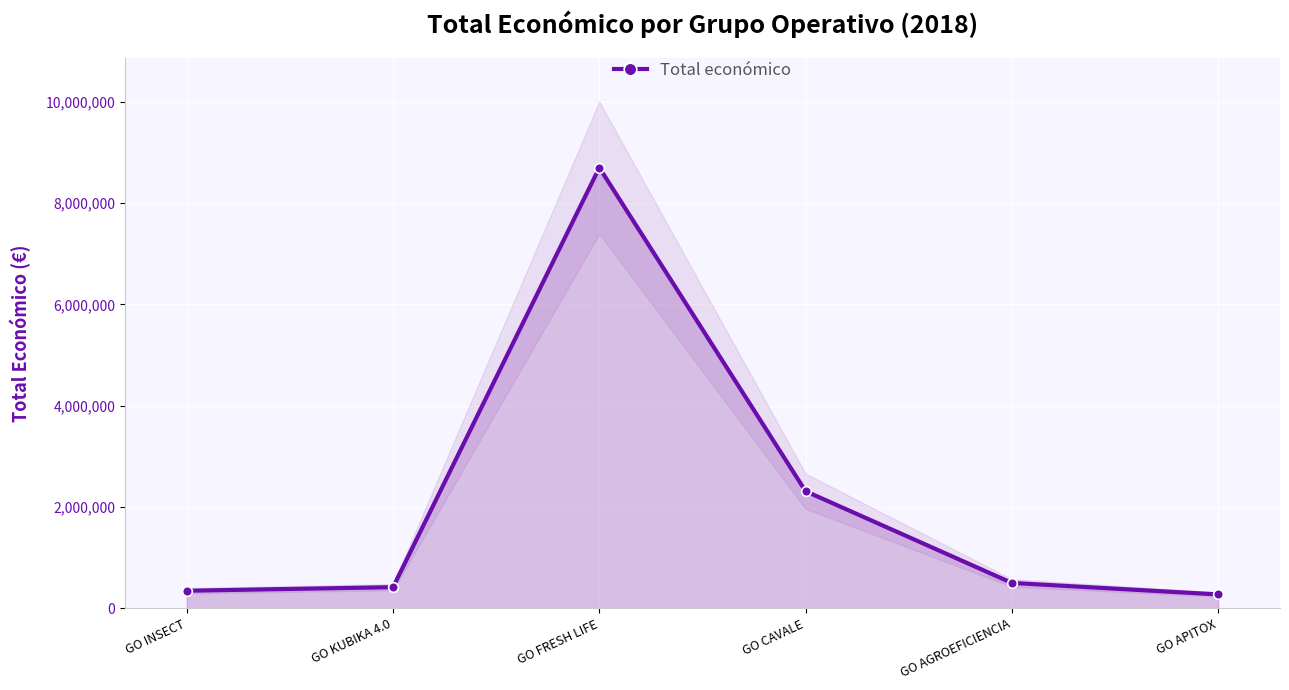

How many lines are shown in the chart?

1